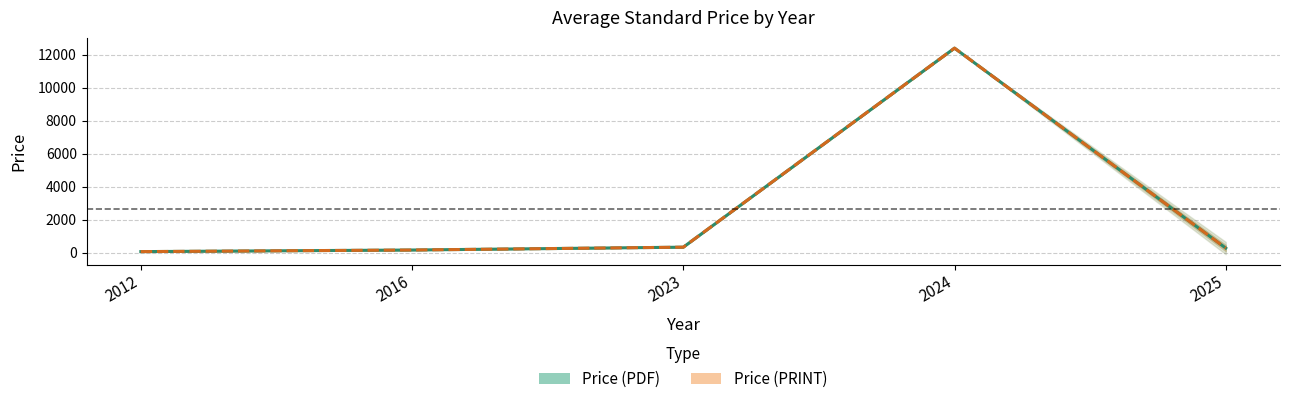

What are all the series names shown in the legend?

Price (PDF), Price (PRINT)